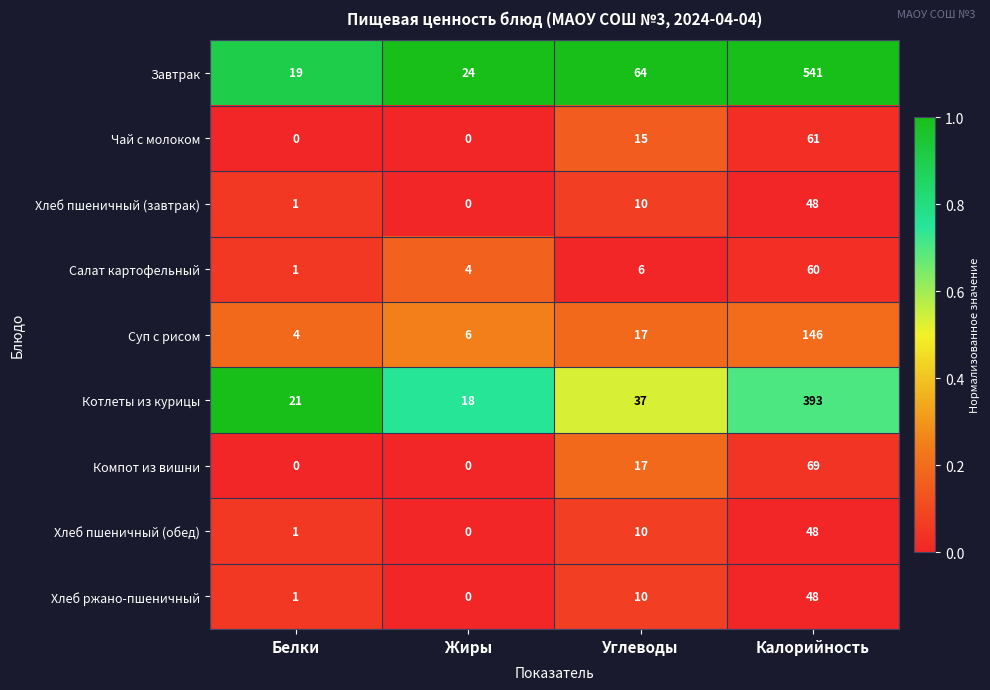

How many values in Чай с молоком are above zero?

2